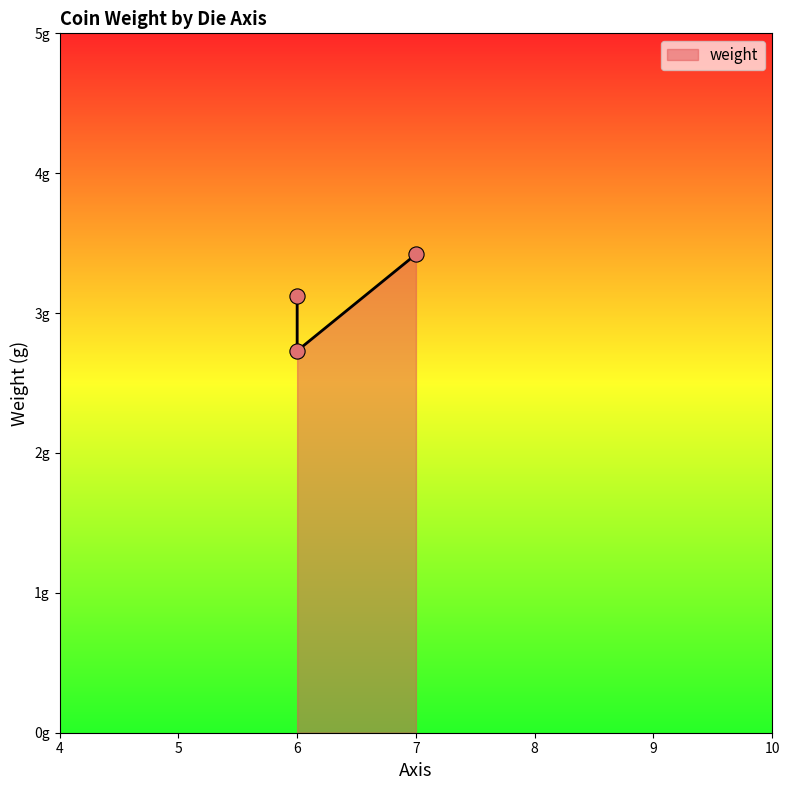

Approximately how many times larger is the value at 6 compared to 7?

0.9